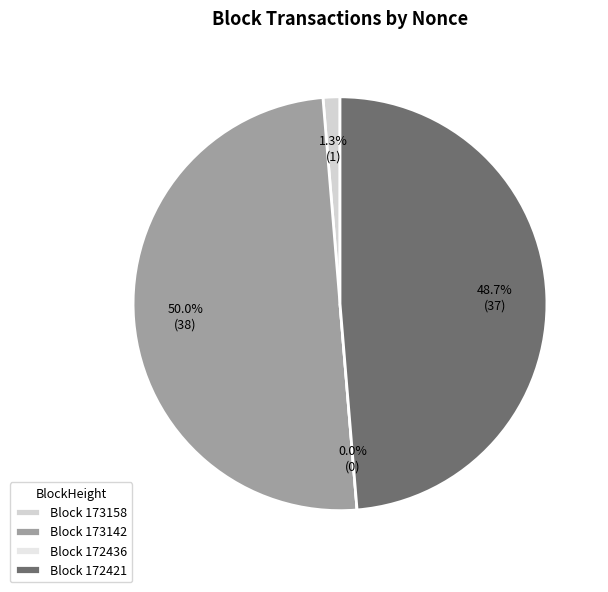

Is it true that 172436 is 0% of the pie?

True